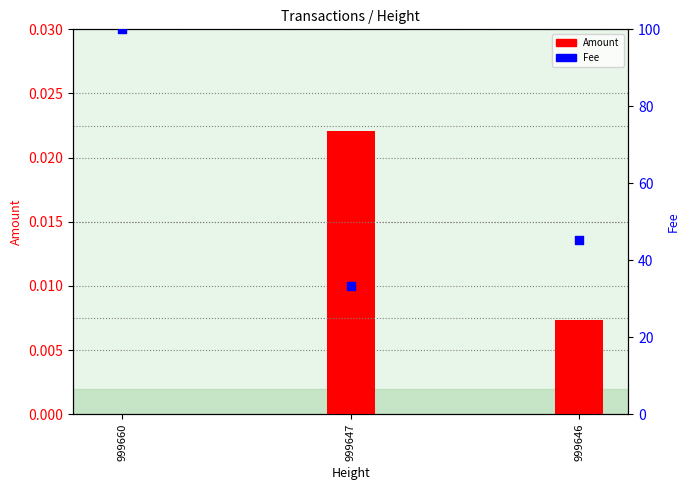

At how many categories does at least one series exceed 7?

3